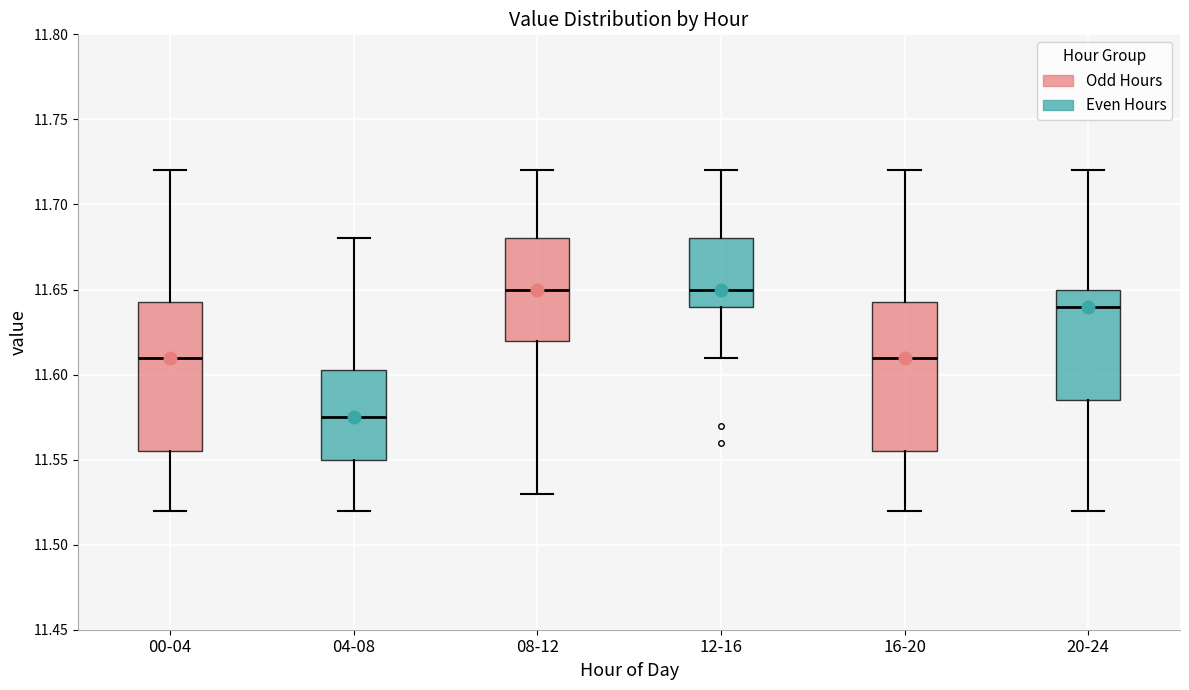

Reading left to right, read every box against the y-axis: the position of its median line, the range the box covers, and the ends of its whiskers. The values are not printed on the chart, so give them approximately, as read against the axis.

00-04: median 11.610, box 11.555 to 11.645, whiskers 11.520 to 11.720
04-08: median 11.575, box 11.550 to 11.605, whiskers 11.520 to 11.680
08-12: median 11.650, box 11.620 to 11.680, whiskers 11.530 to 11.720
12-16: median 11.650, box 11.640 to 11.680, whiskers 11.610 to 11.720
16-20: median 11.610, box 11.555 to 11.645, whiskers 11.520 to 11.720
20-24: median 11.640, box 11.585 to 11.650, whiskers 11.520 to 11.720